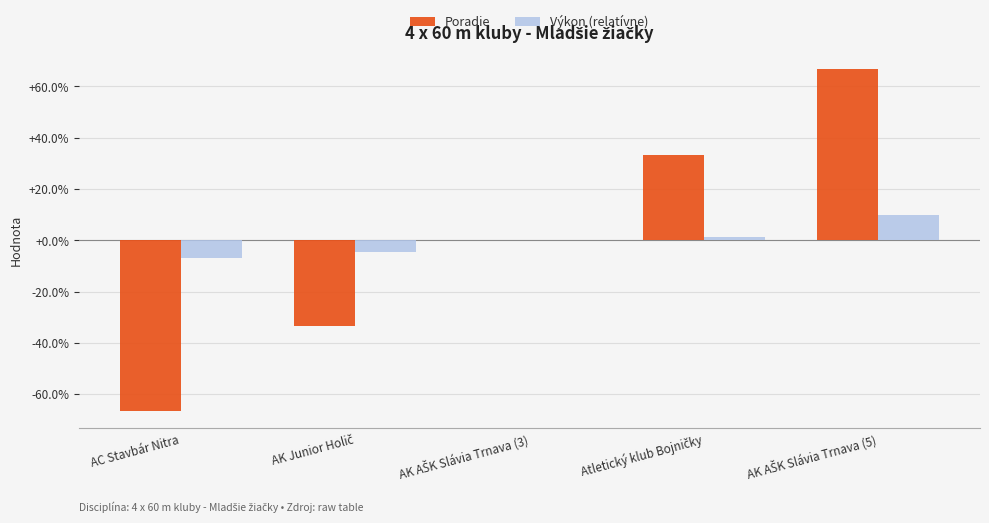

True or false: Výkon (relatívne) has a value of -6.8 at AC Stavbár Nitra.

True